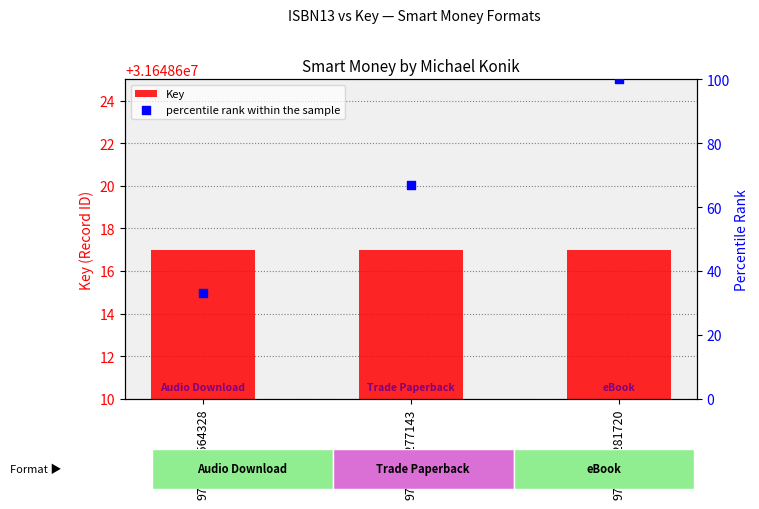

Which series has the widest spread of Y values?

percentile rank within the sample